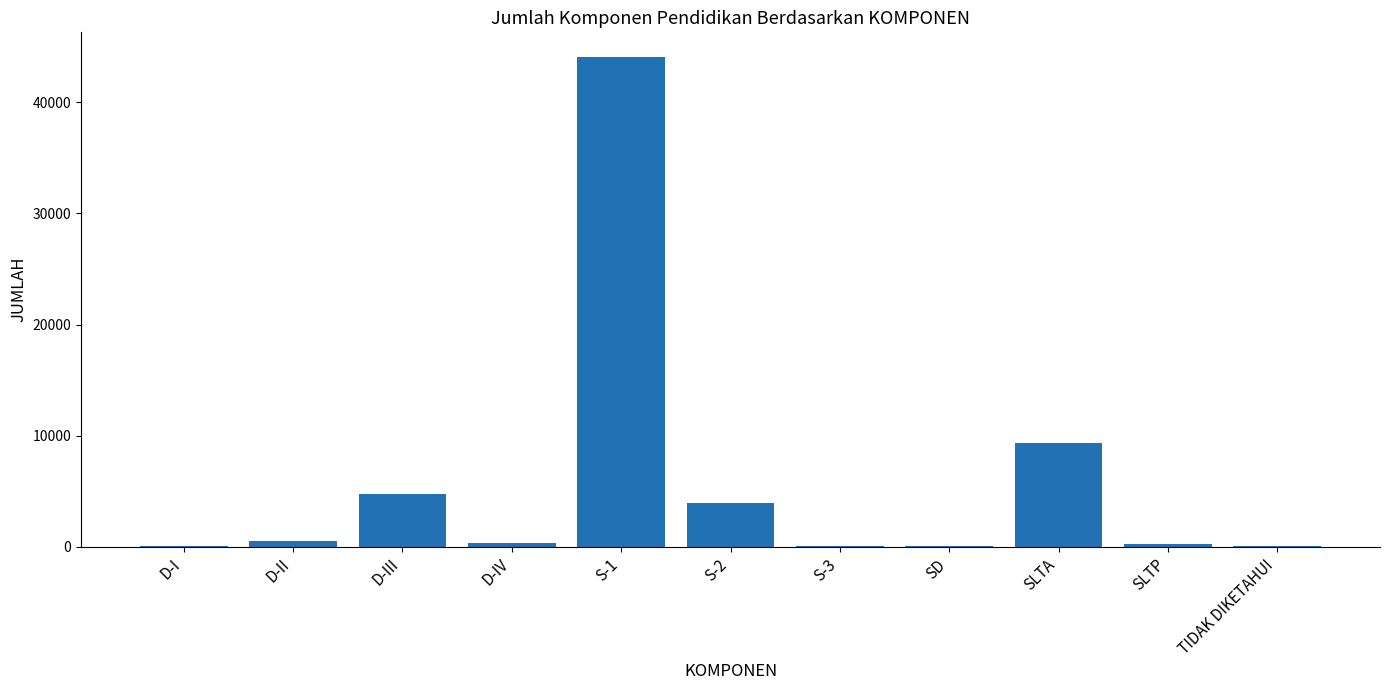

What is the sum of all values?

63545